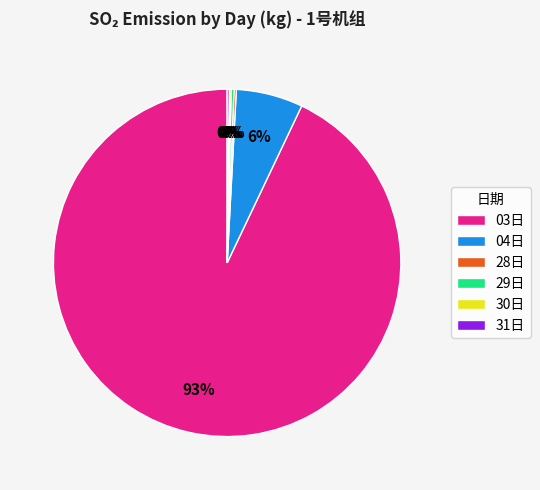

To the nearest percent, what is the average slice percentage?

17%